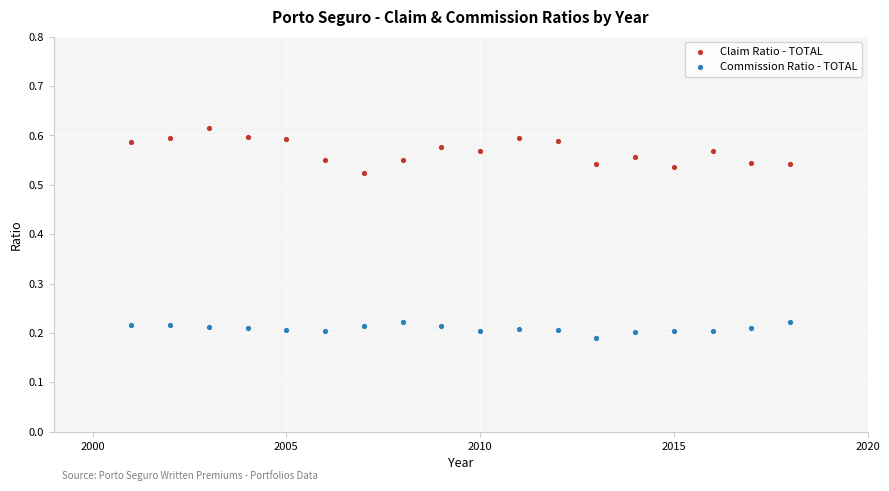

Which series reaches the minimum Y coordinate?

Commission Ratio - TOTAL